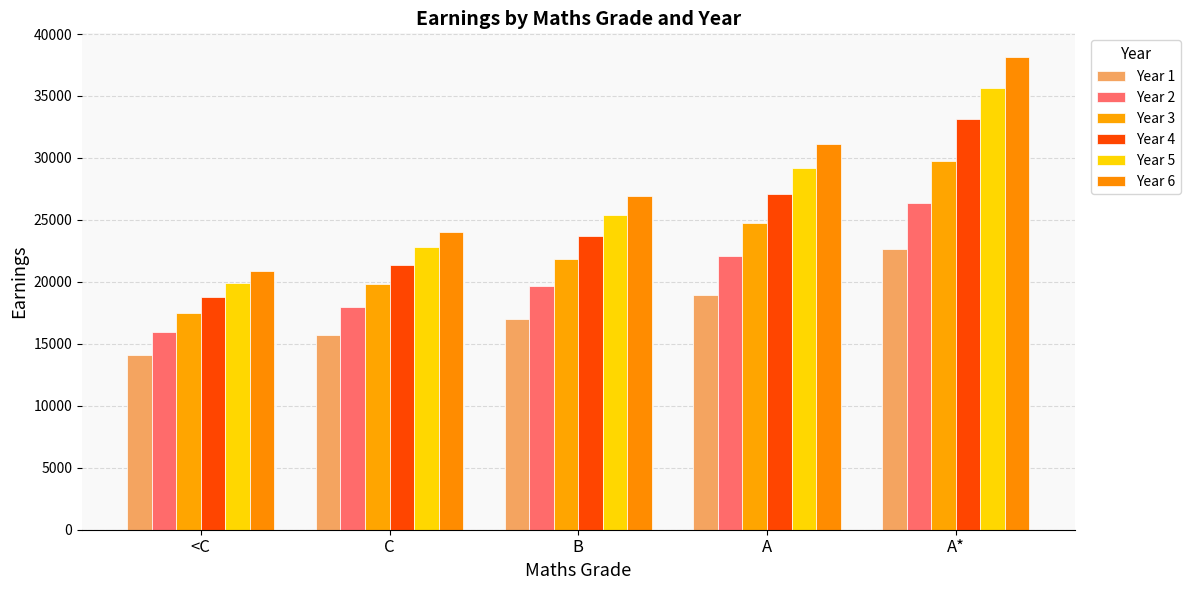

Reading left to right, what are all the values shown in this chart?

Year 1: 14106.5	15725.7	16995.5	18913.4	22675.3
Year 2: 15981.2	17986.8	19679.1	22103.6	26344.6
Year 3: 17497.8	19859.7	21829.0	24725.9	29714.2
Year 4: 18813.5	21372.5	23683.9	27129.1	33131.9
Year 5: 19942.4	22781.3	25369.1	29184.0	35675.7
Year 6: 20914.3	24013.3	26935.4	31114.1	38148.4